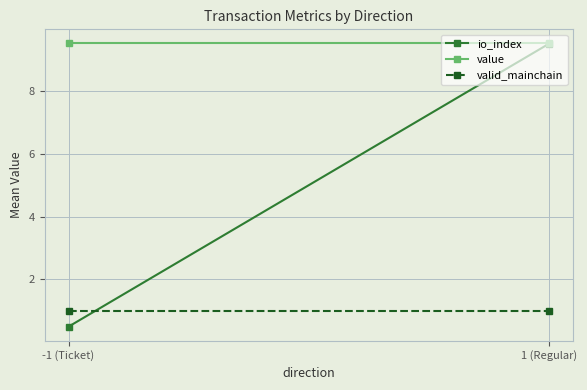

At how many categories does at least one series exceed 6?

2